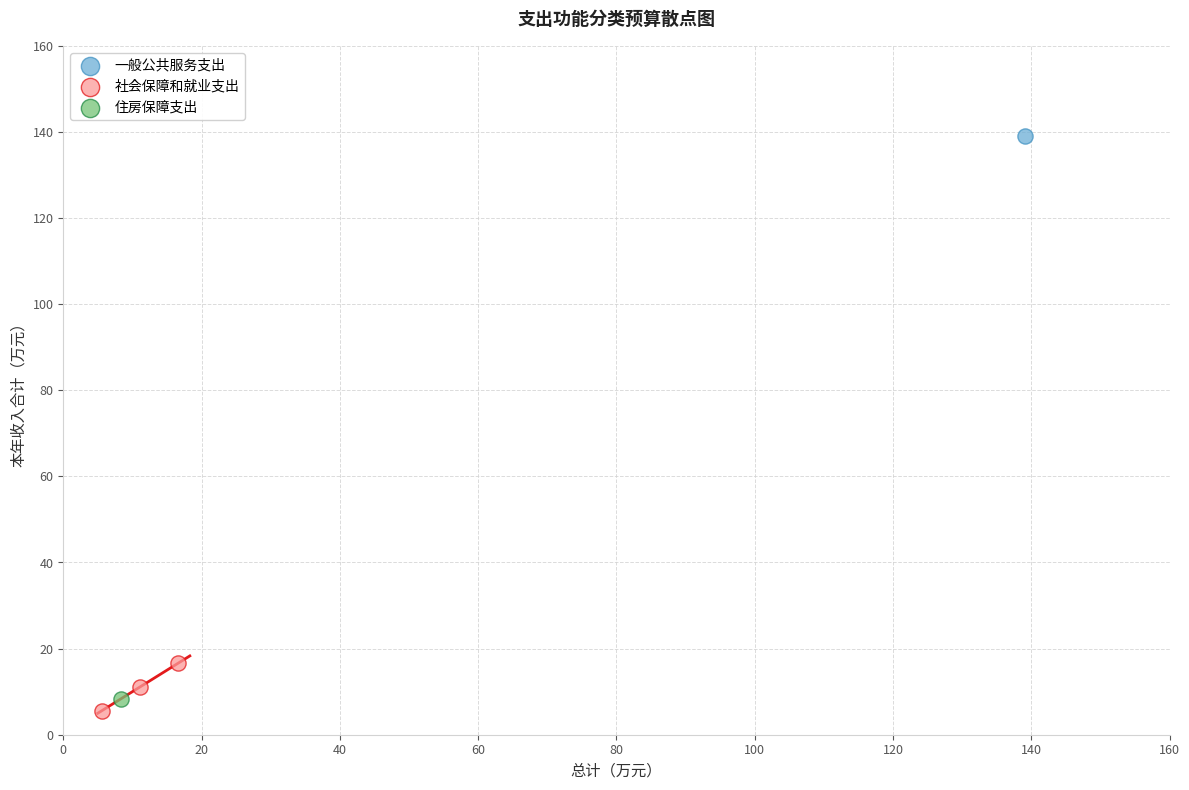

What are all the series names shown in the legend?

一般公共服务支出, 社会保障和就业支出, 住房保障支出